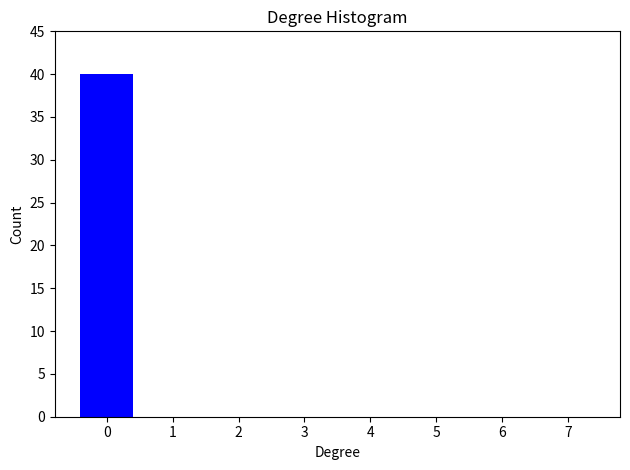

Reading left to right, transcribe all the data shown in this chart.

0=40	1=0	2=0	3=0	4=0	5=0	6=0	7=0